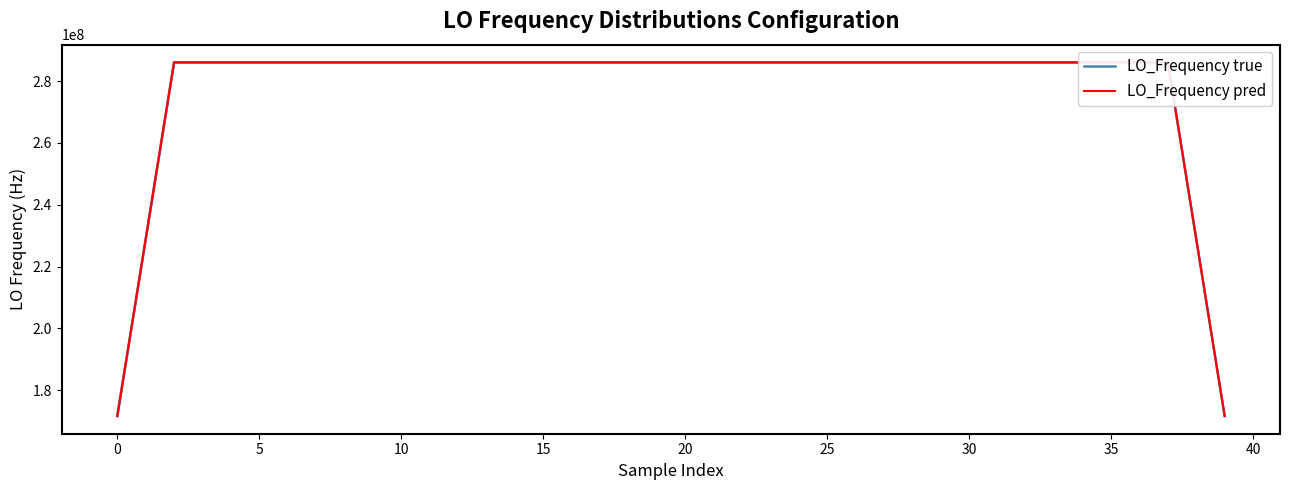

What is the average value of the LO_Frequency true series?

277465590.7